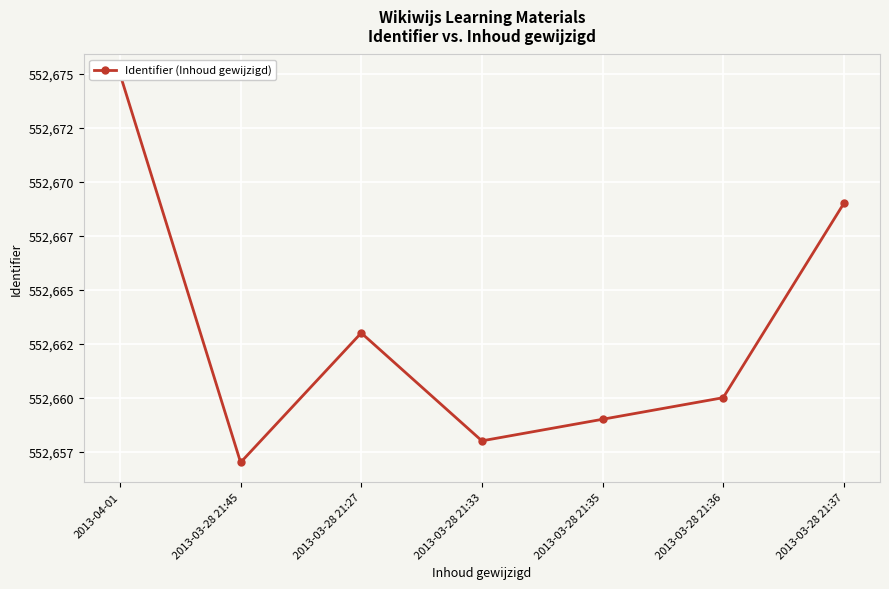

Rank the categories by value from highest to lowest.

2013-04-01, 2013-03-28 21:37, 2013-03-28 21:27, 2013-03-28 21:36, 2013-03-28 21:35, 2013-03-28 21:33, 2013-03-28 21:45